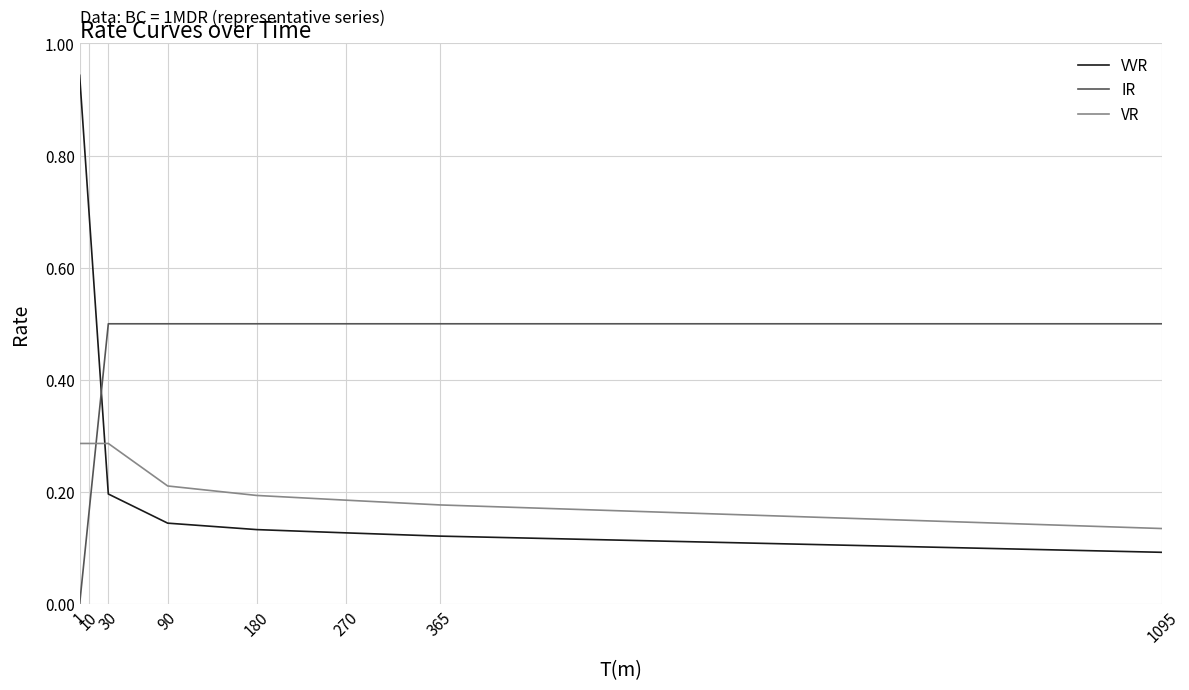

What are all the series names shown in the legend?

VVR, IR, VR